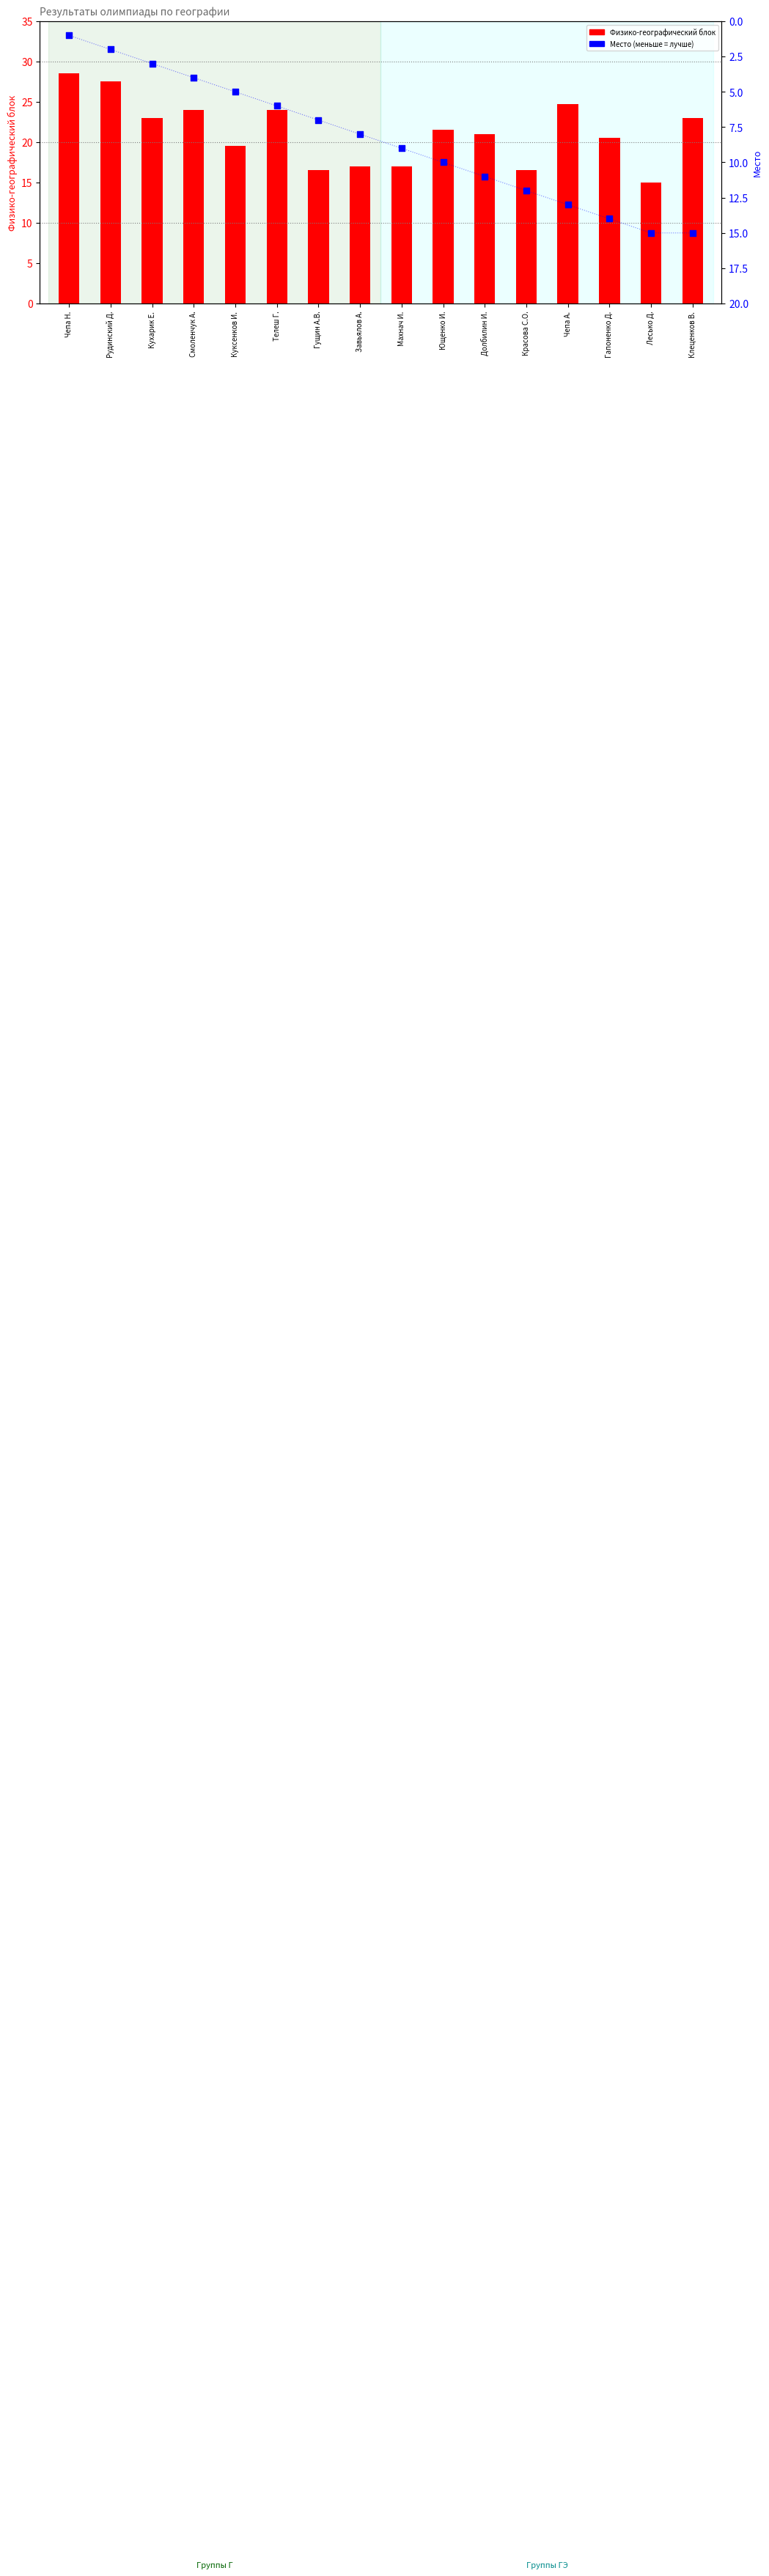

Which series reaches the maximum Y coordinate?

Физико-географический блок